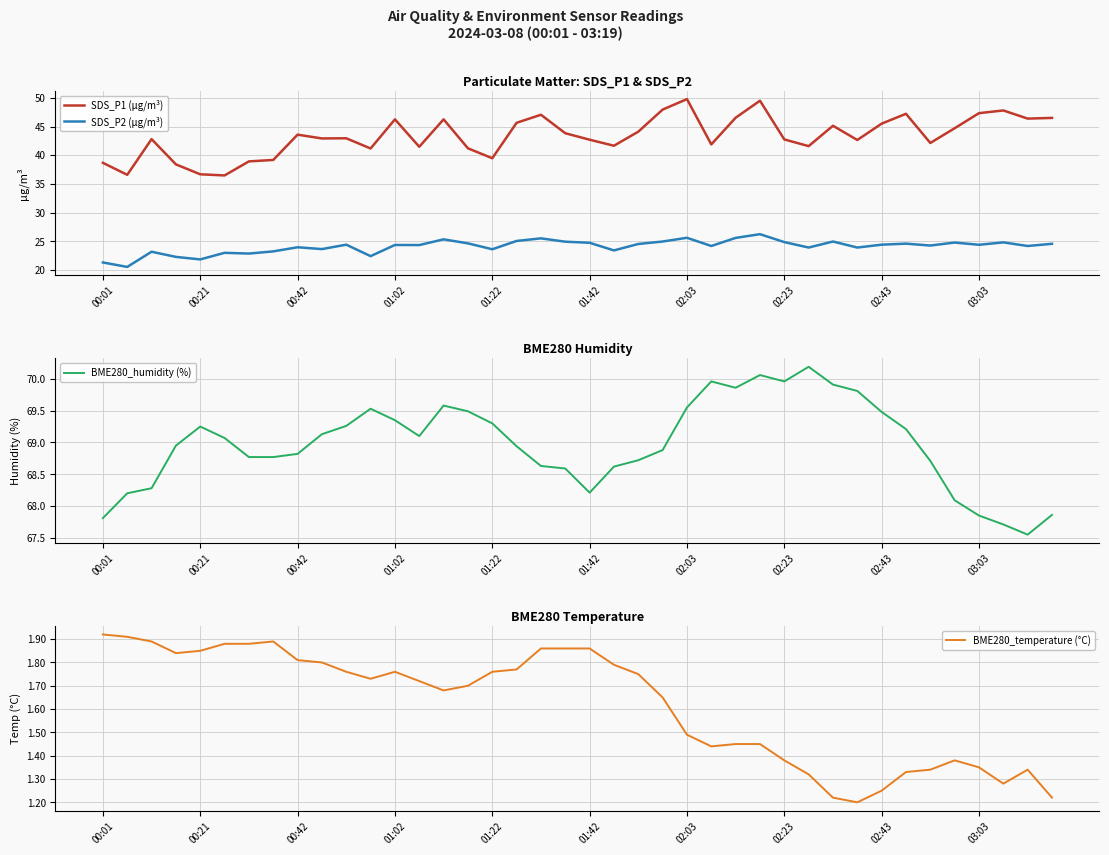

What is the minimum value shown in the chart?

1.2